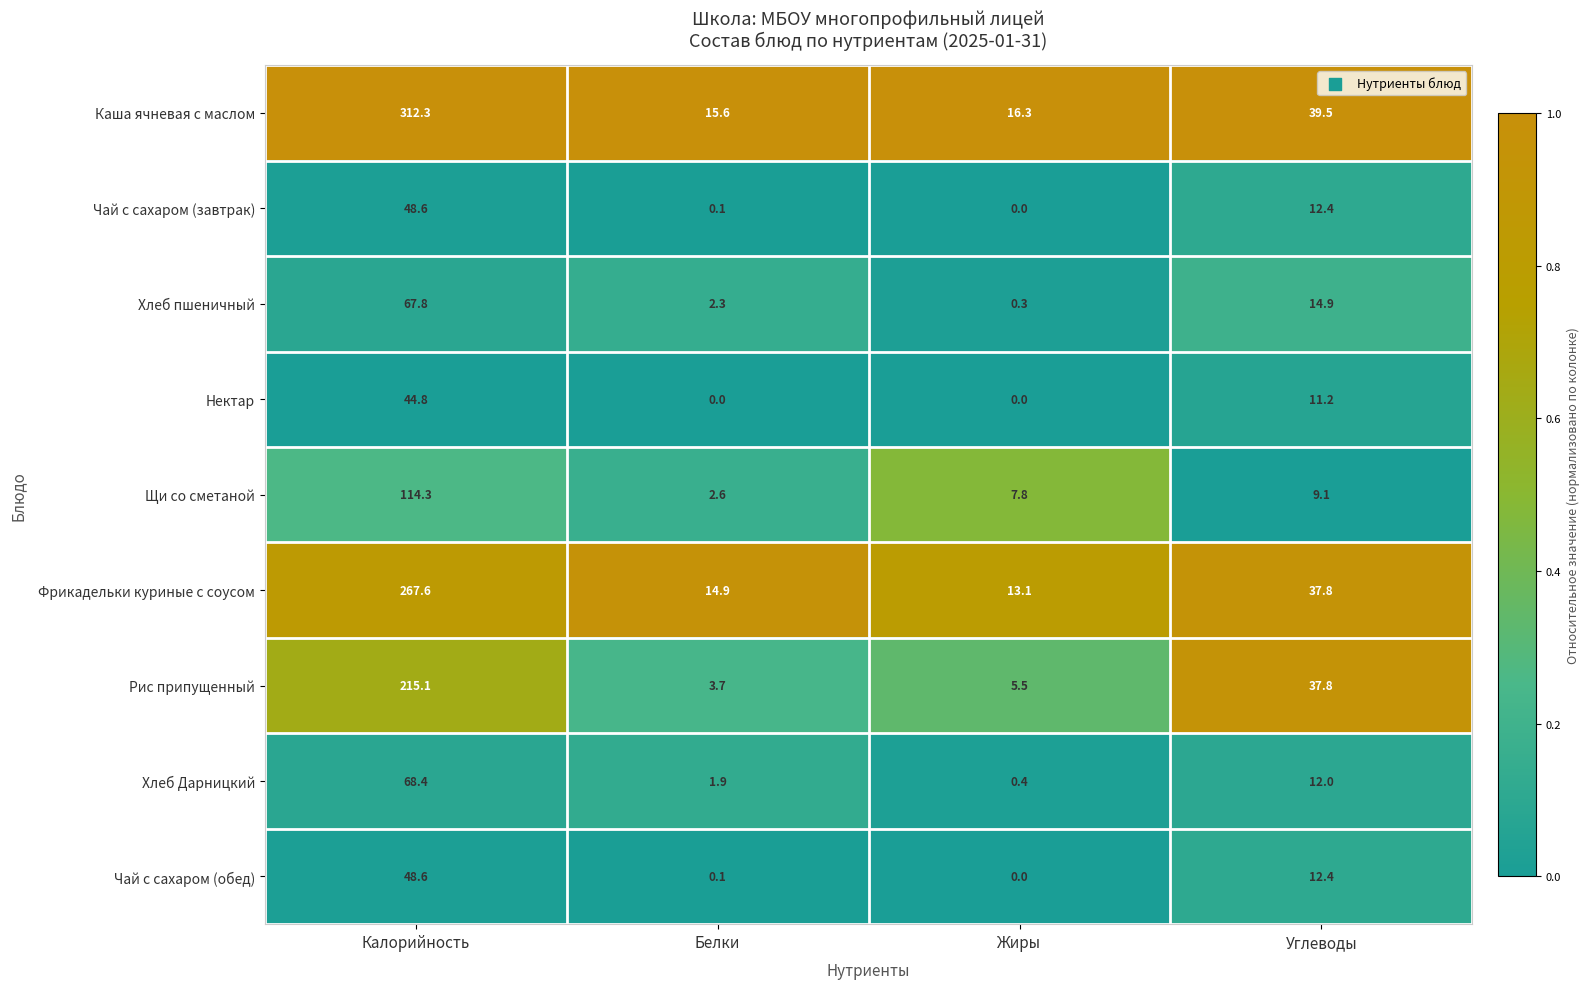

True or false: Фрикадельки куриные с соусом has a value of 13.1 at Жиры.

True